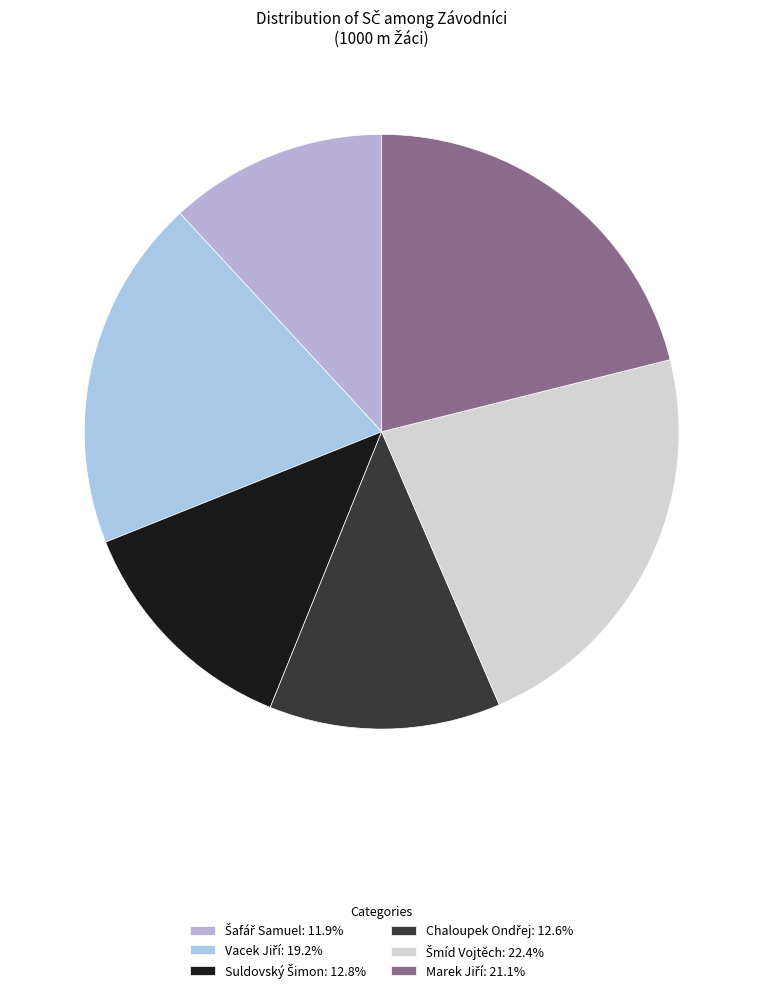

Do Chaloupek Ondřej and Marek Jiří together represent more than half of the pie?

No